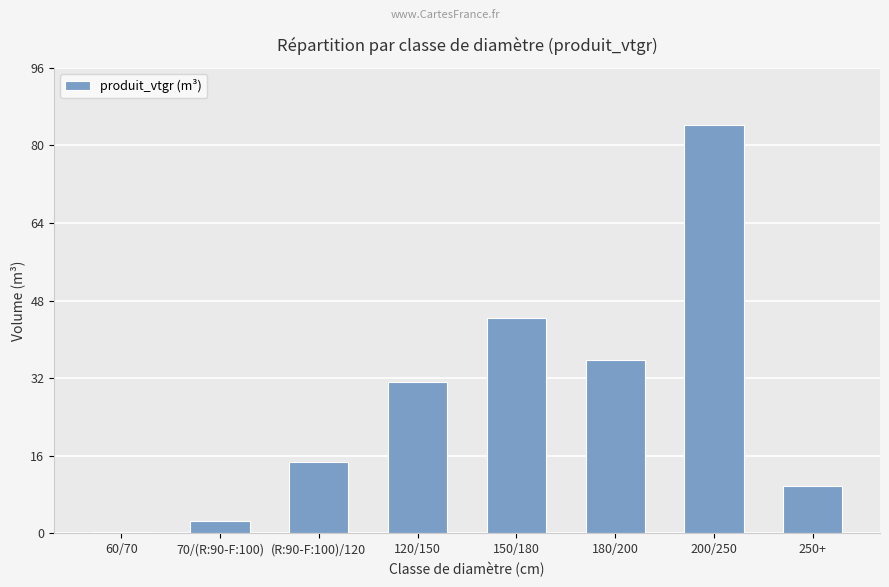

What is the sum of all values?

222.9